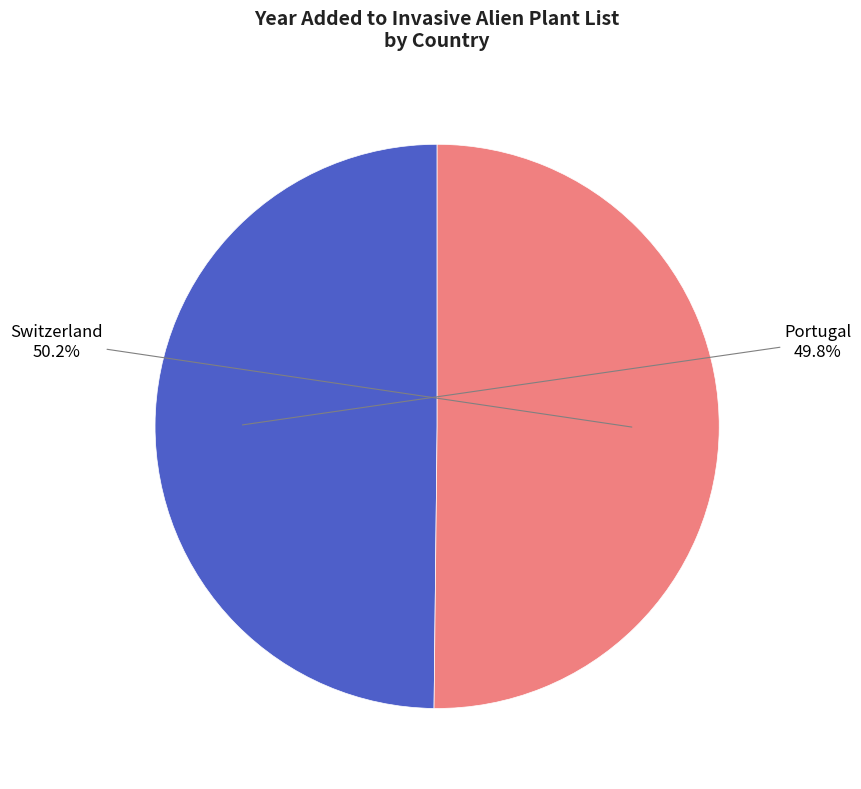

What is the ratio of the value at Portugal to the value at Switzerland?

1.0